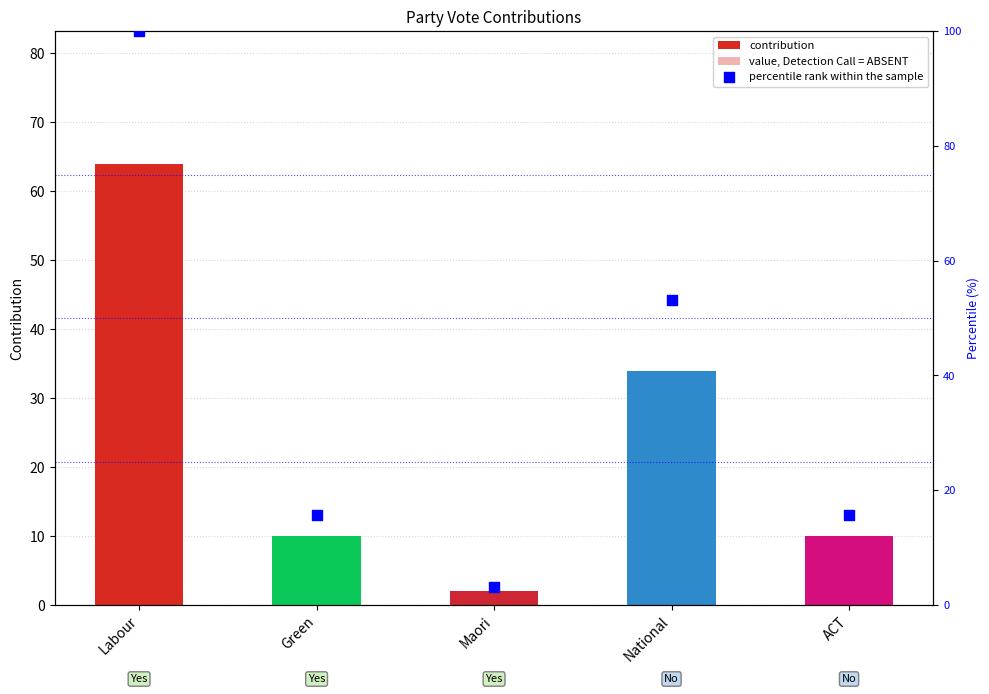

What is the total value across all series at Green?

31.6